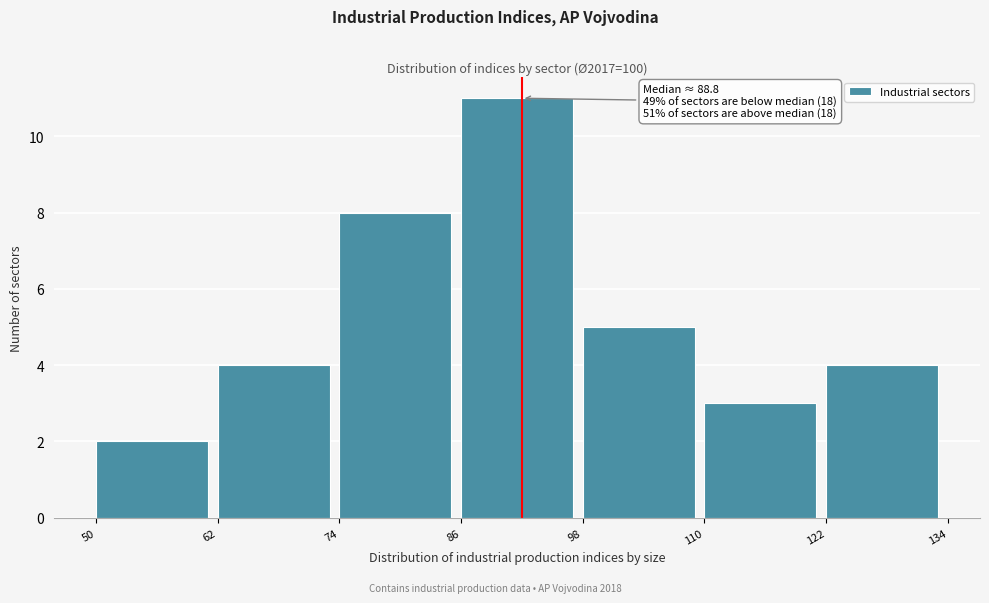

Which range on the x-axis has the tallest bar?

86 to 98